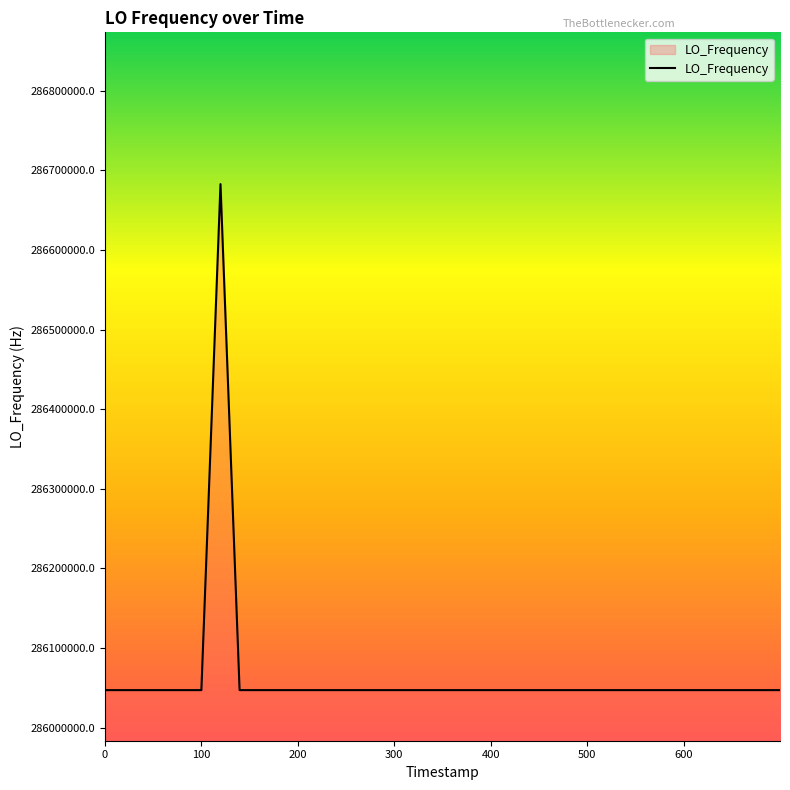

How many series are shown in this chart?

1